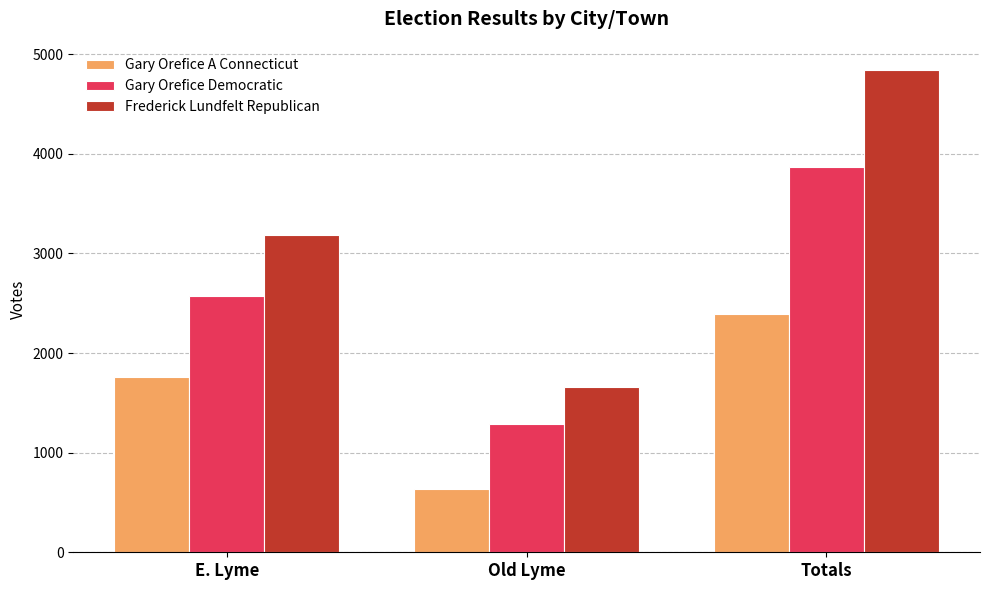

What is the value of the Frederick Lundfelt Republican bar at the 2nd from the left?

1661